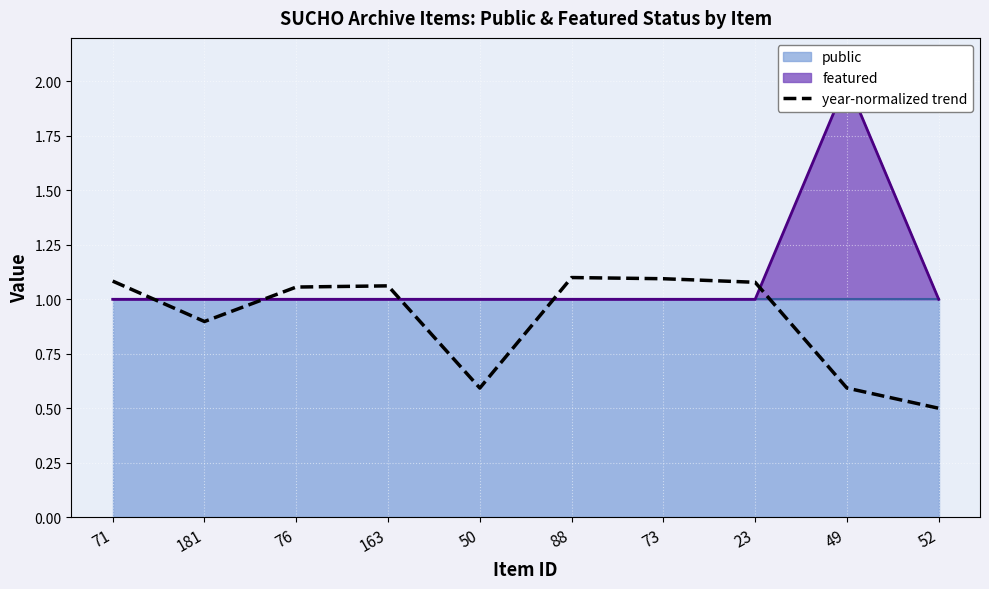

What position from the left is 88?

6